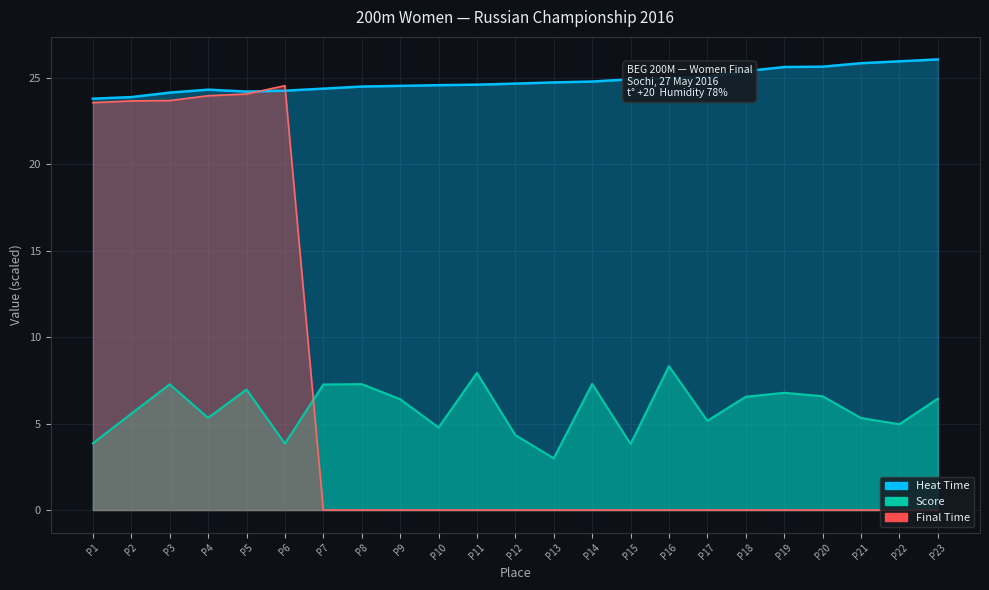

Where is Heat Time nearest to the value 24?

P2